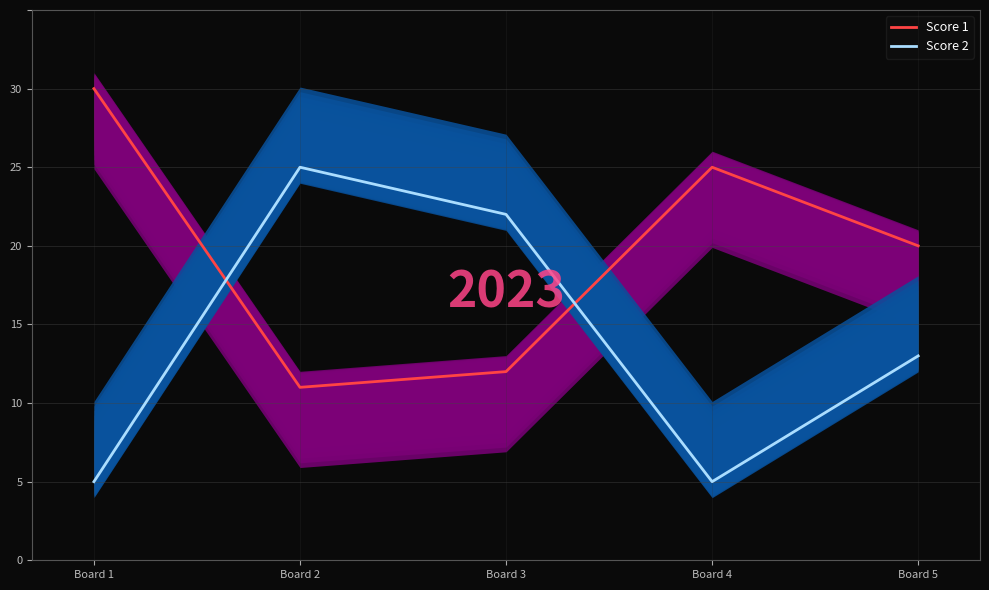

Between Board 5 and Board 3, which is larger?

Board 5